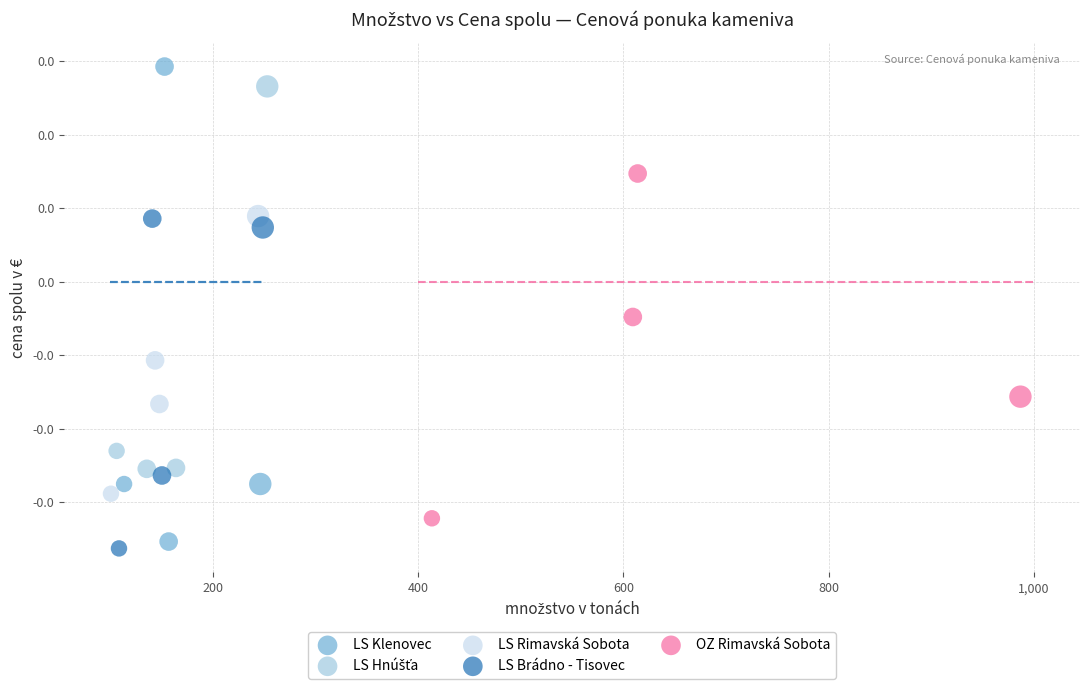

Which series reaches the maximum Y coordinate?

LS Klenovec